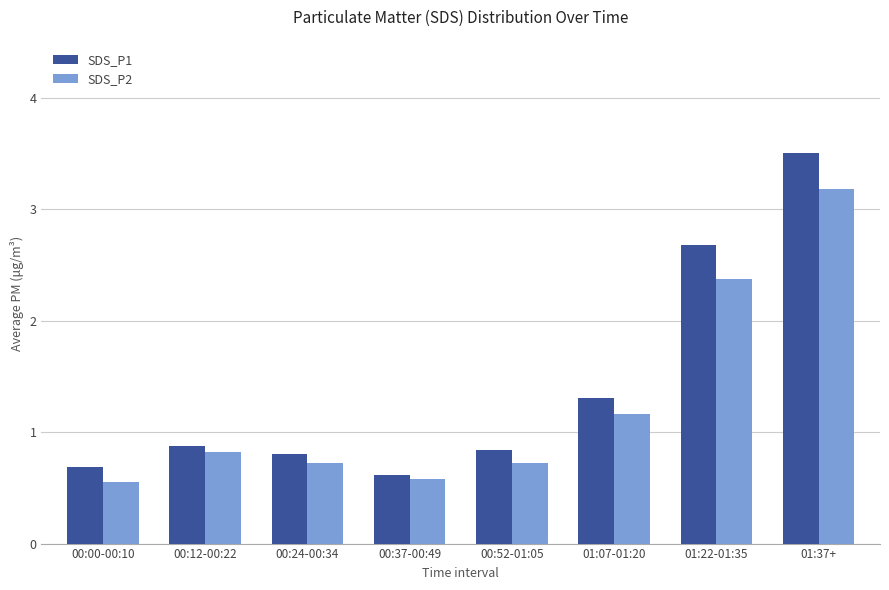

At 01:37+, list the series in order from largest to smallest.

SDS_P1, SDS_P2